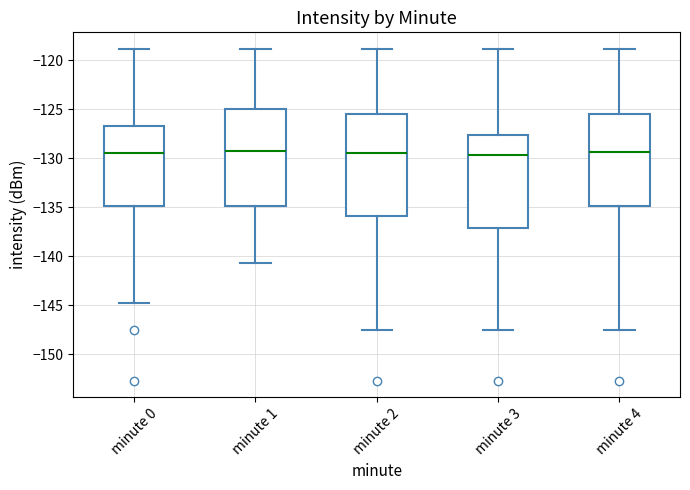

Where is the upper edge of the box for minute 0 on the y-axis? The values are not printed on the chart, so give them approximately, as read against the axis.

-126.5